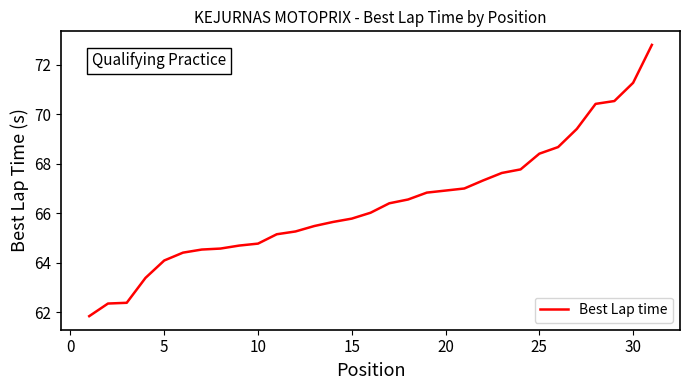

What is the maximum value shown in the chart?

72.8